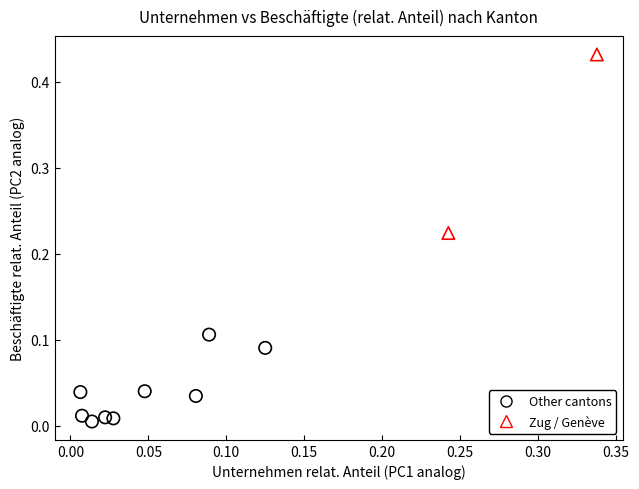

Which series has the widest spread of Y values?

Zug / Genève